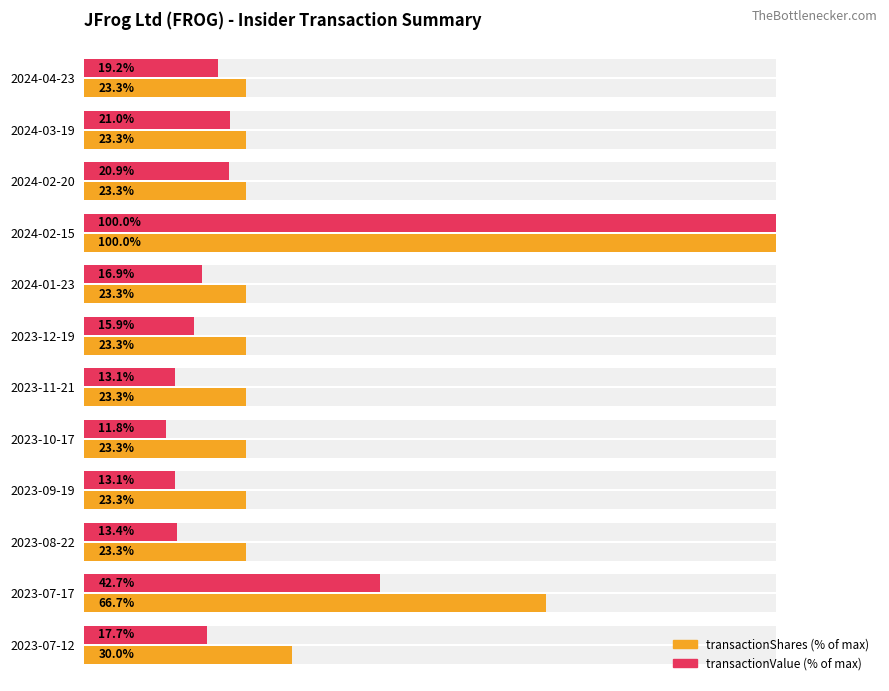

What is the value of the transactionValue (% of max) bar at the 3rd from the left?

20.9